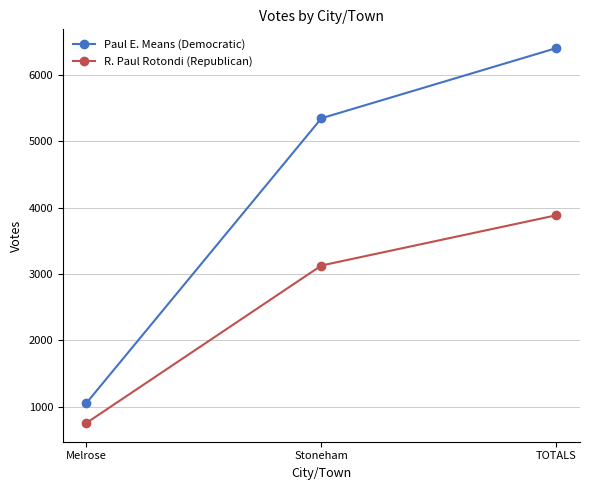

Is this an area chart (filled region under the line)?

No